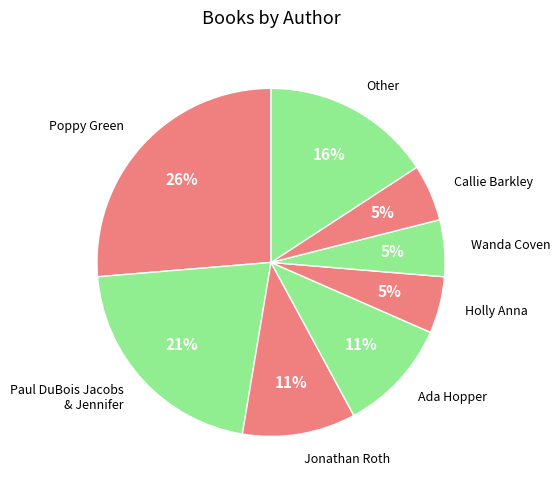

Does any single category account for the majority?

No